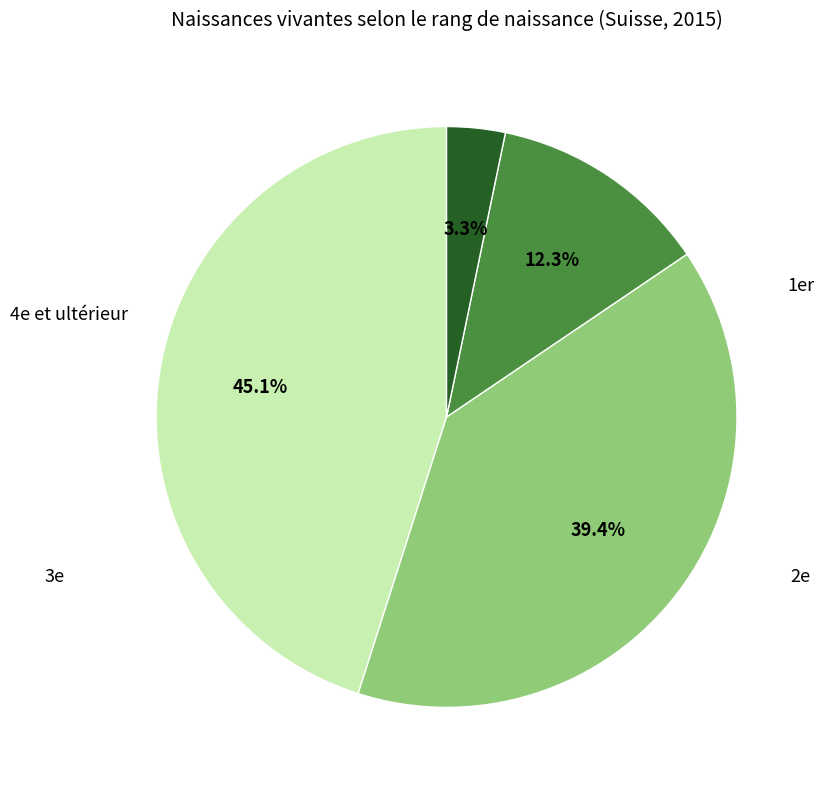

Is there any slice that represents more than half of the pie?

No